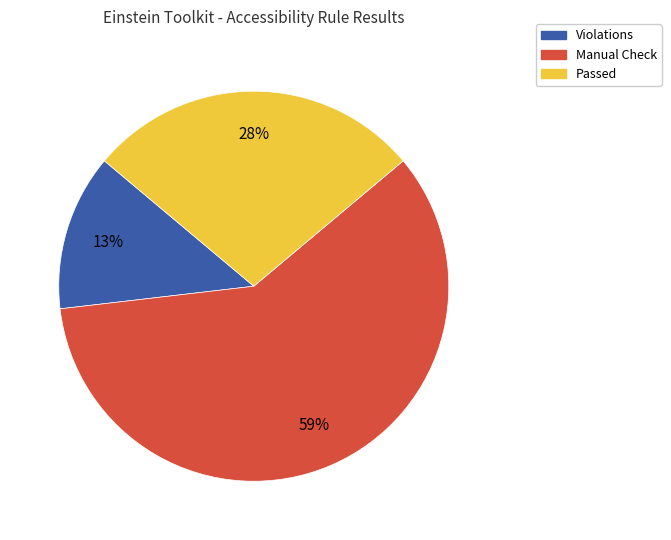

Which category has the biggest portion of the pie?

Manual Check